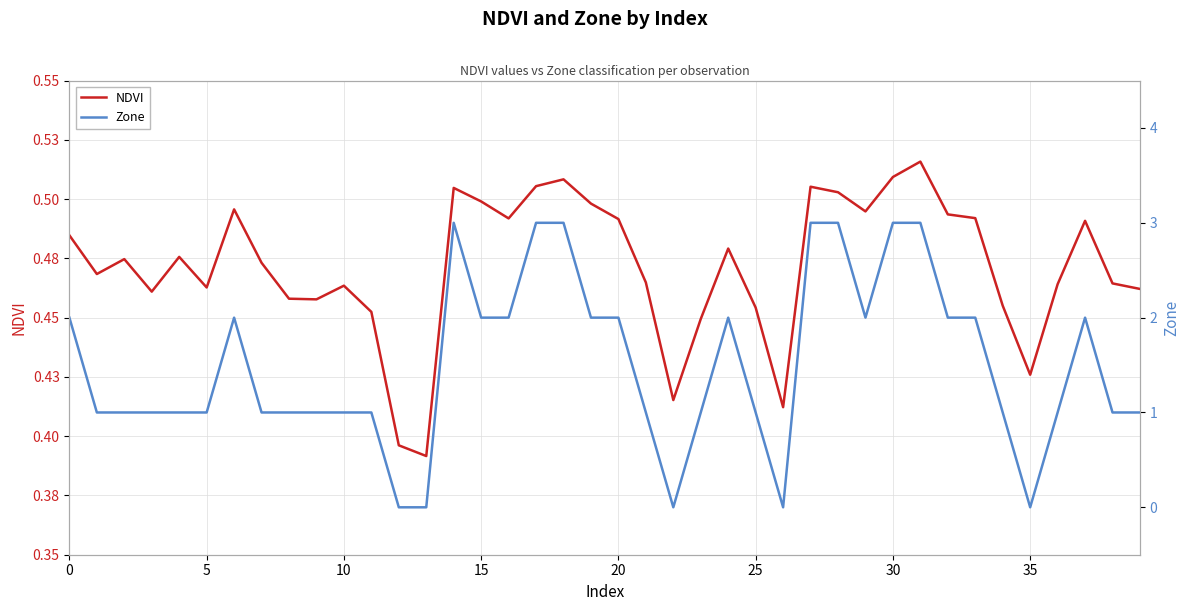

Which category has the highest value in the NDVI series?

31